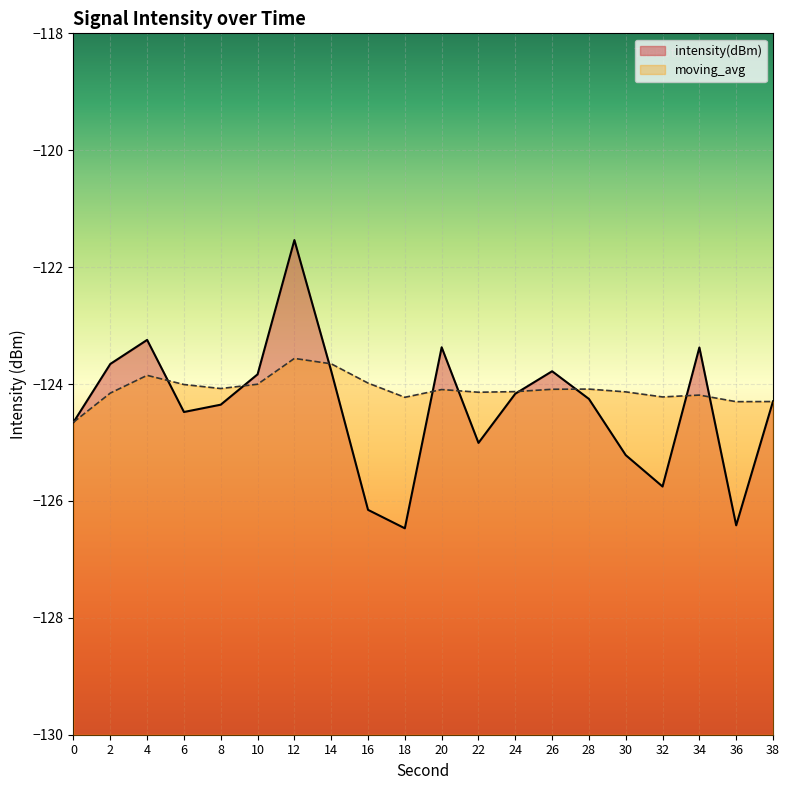

What is the sum of the intensity(dBm) values at 34 and 0?

-248.0